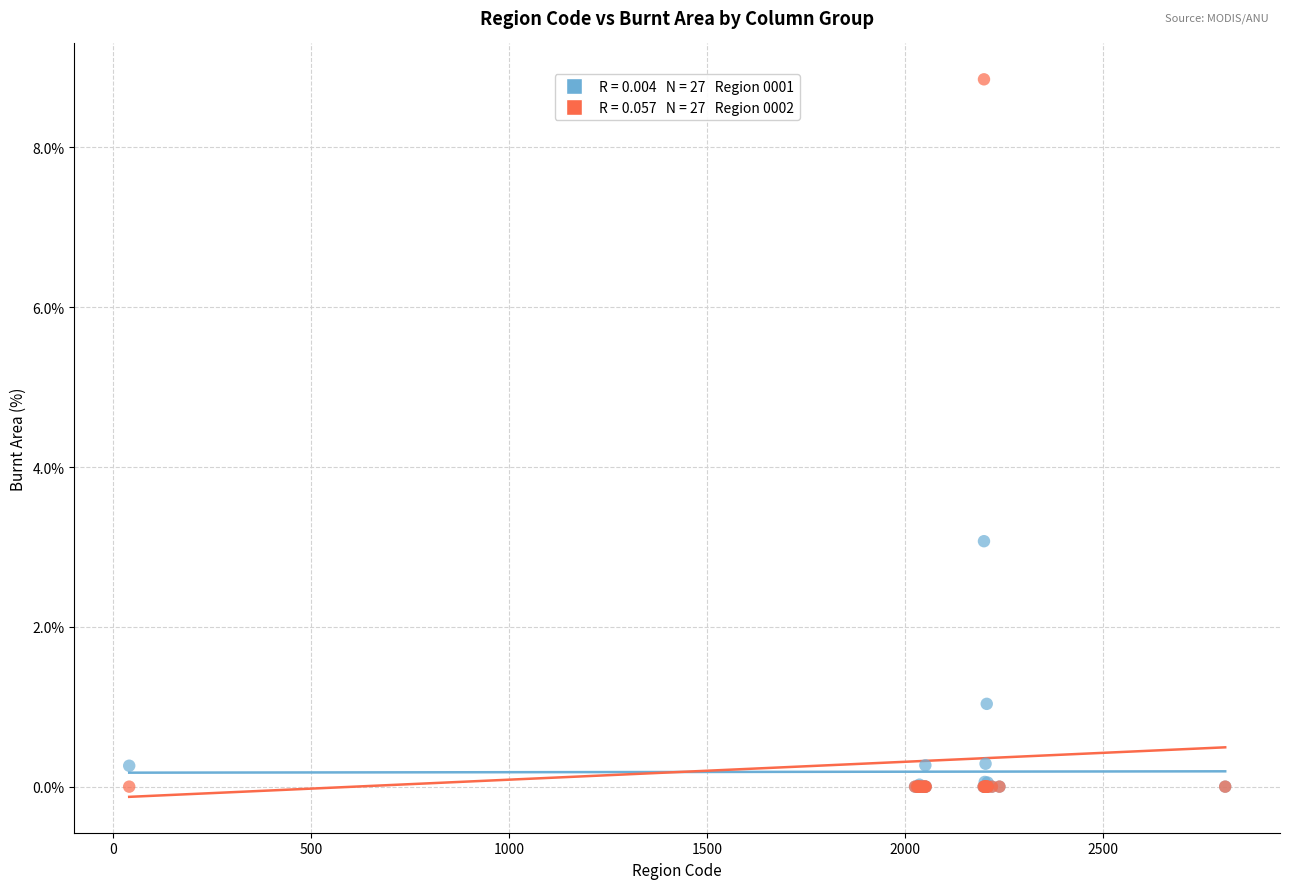

Across all series, what Y value is closest to 4?

3.1